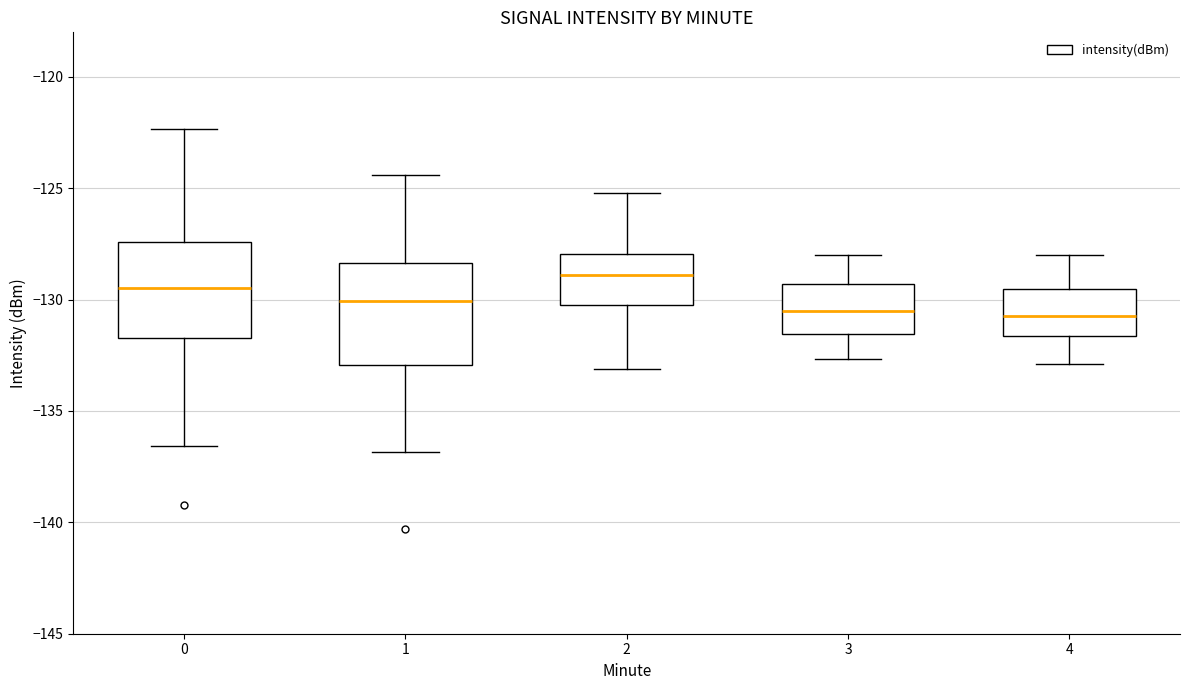

Reading left to right, transcribe this box plot: for each box, give where its median line is, the range the box spans, and where its two whiskers end, as read against the y-axis. The values are not printed on the chart, so give them approximately, as read against the axis.

0: median -129.5, box -131.5 to -127.5, whiskers -136.5 to -122.5
1: median -130.0, box -133.0 to -128.5, whiskers -137.0 to -124.5
2: median -129.0, box -130.0 to -128.0, whiskers -133.0 to -125.0
3: median -130.5, box -131.5 to -129.5, whiskers -132.5 to -128.0
4: median -130.5, box -131.5 to -129.5, whiskers -133.0 to -128.0